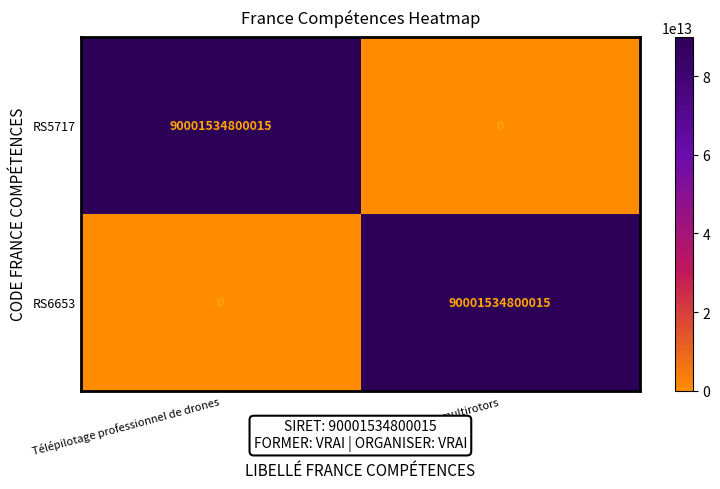

Rank the series at Télépilotage professionnel de drones from lowest to highest value.

RS6653, RS5717